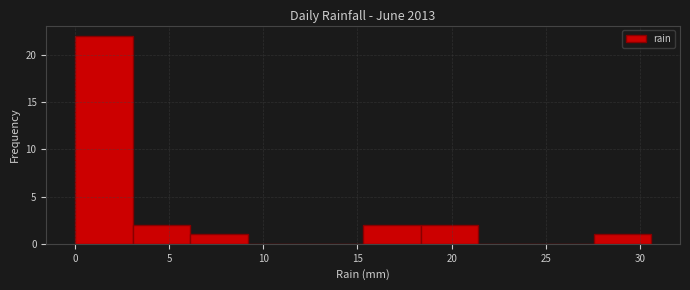

Over which range of the x-axis is the bar tallest?

0.0 to 3.0